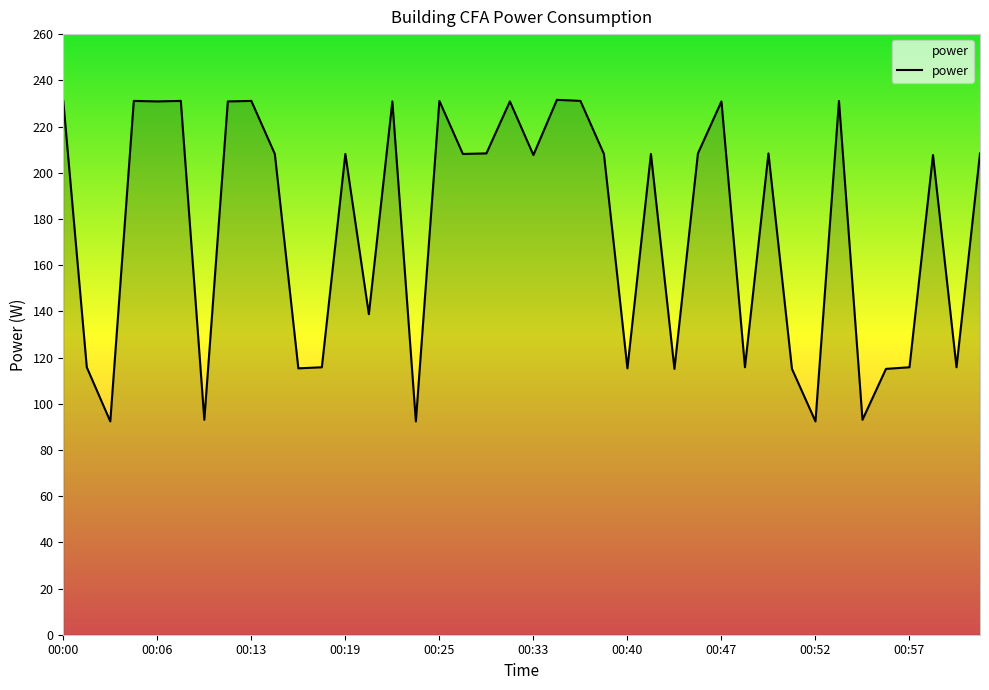

What is the difference between the maximum and minimum values?

139.2